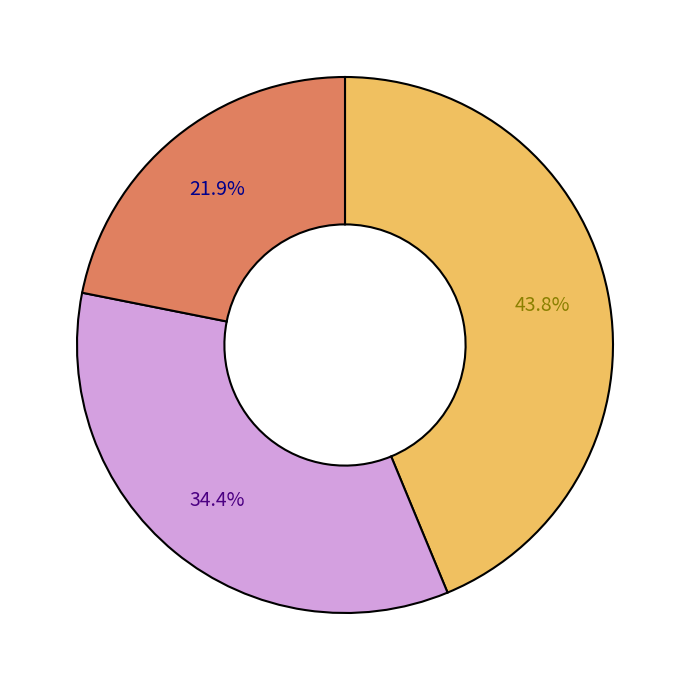

How many slices are in this pie chart?

3